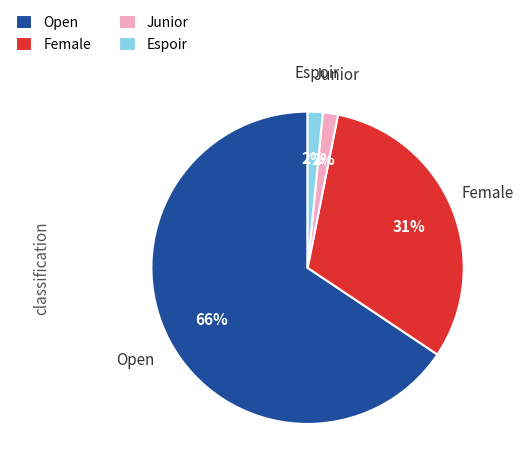

What is the majority slice?

Open